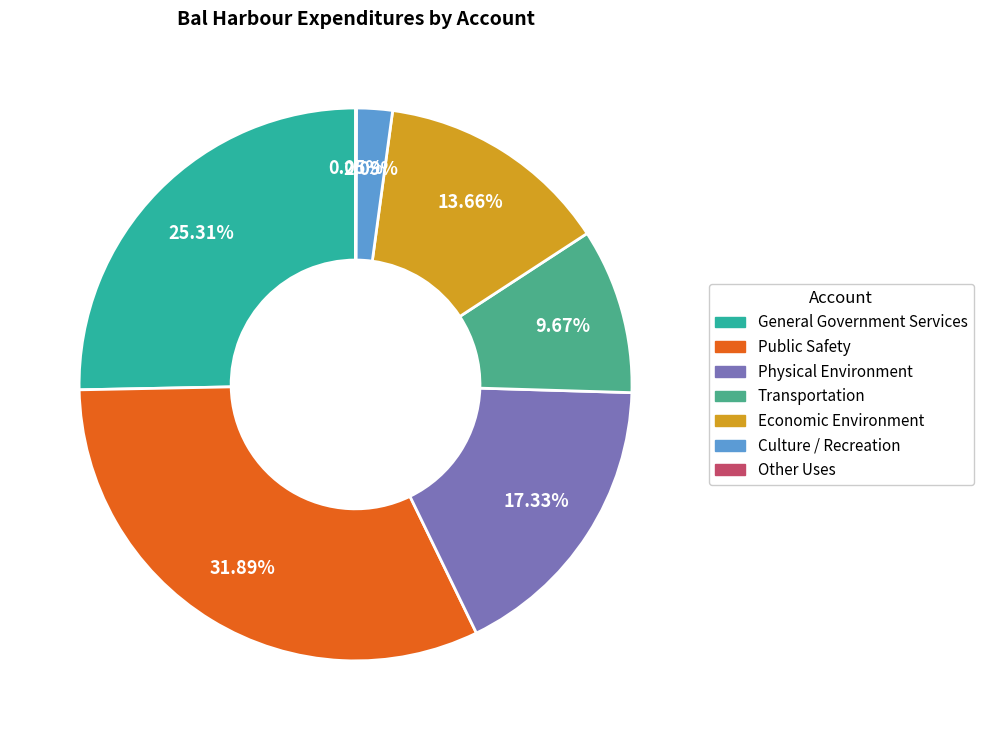

Is there any slice that represents more than half of the pie?

No